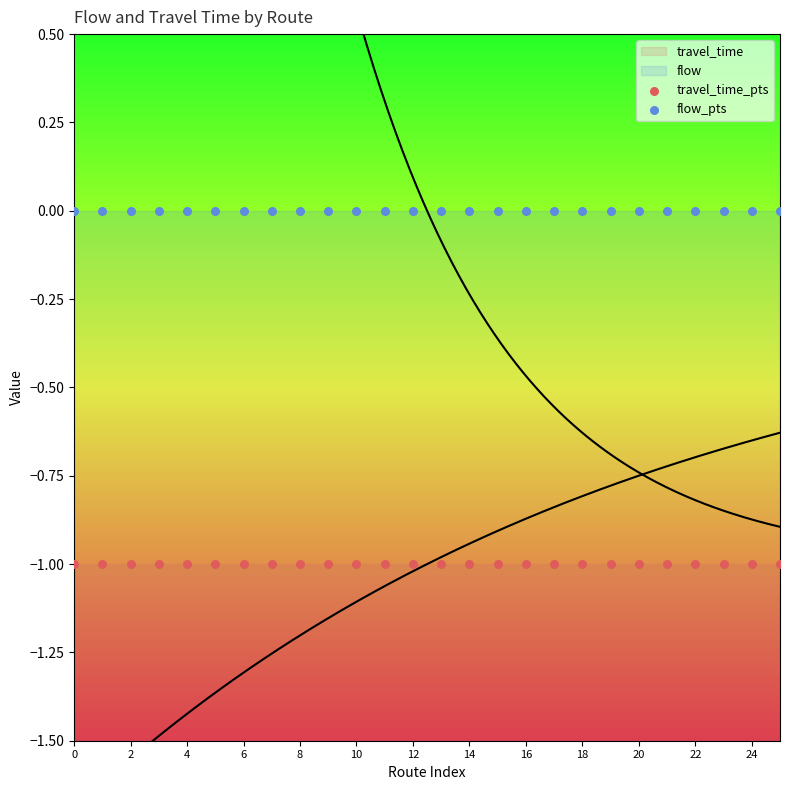

Which series reaches the minimum Y coordinate?

travel_time_pts